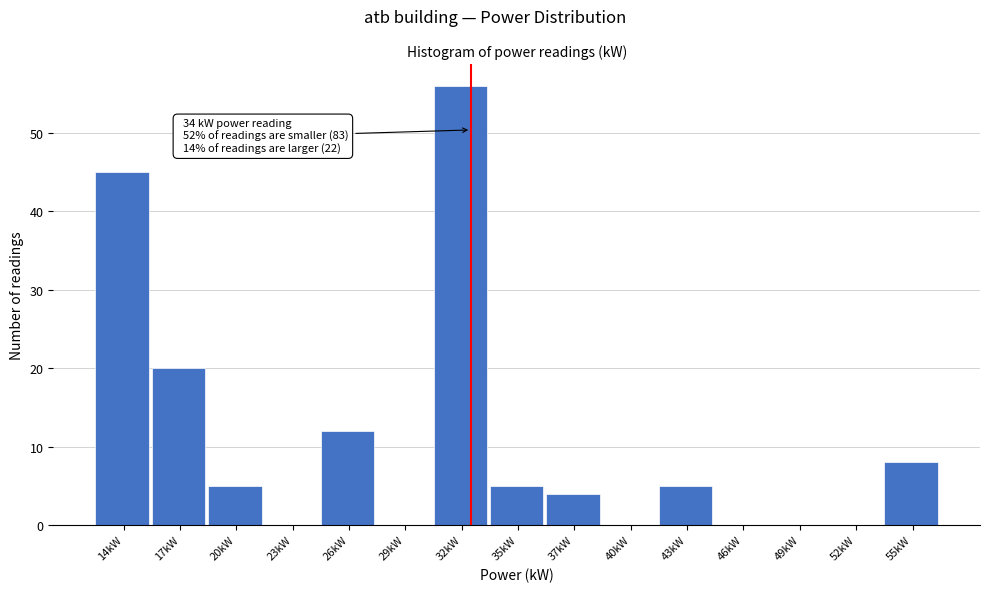

Reading right to left, transcribe all the data shown in this chart.

55kW=8	52kW=0	49kW=0	46kW=0	43kW=5	40kW=0	37kW=4	35kW=5	32kW=56	29kW=0	26kW=12	23kW=0	20kW=5	17kW=20	14kW=45